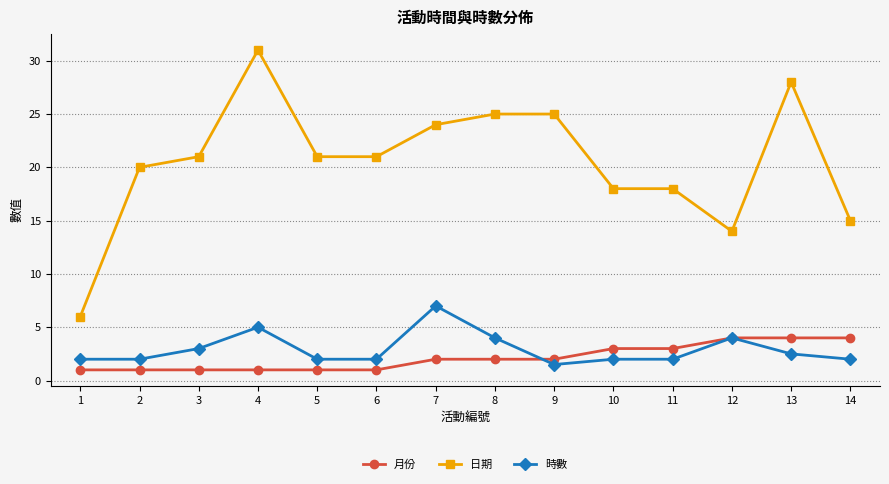

What is the difference between the highest and lowest values at 8?

23.0